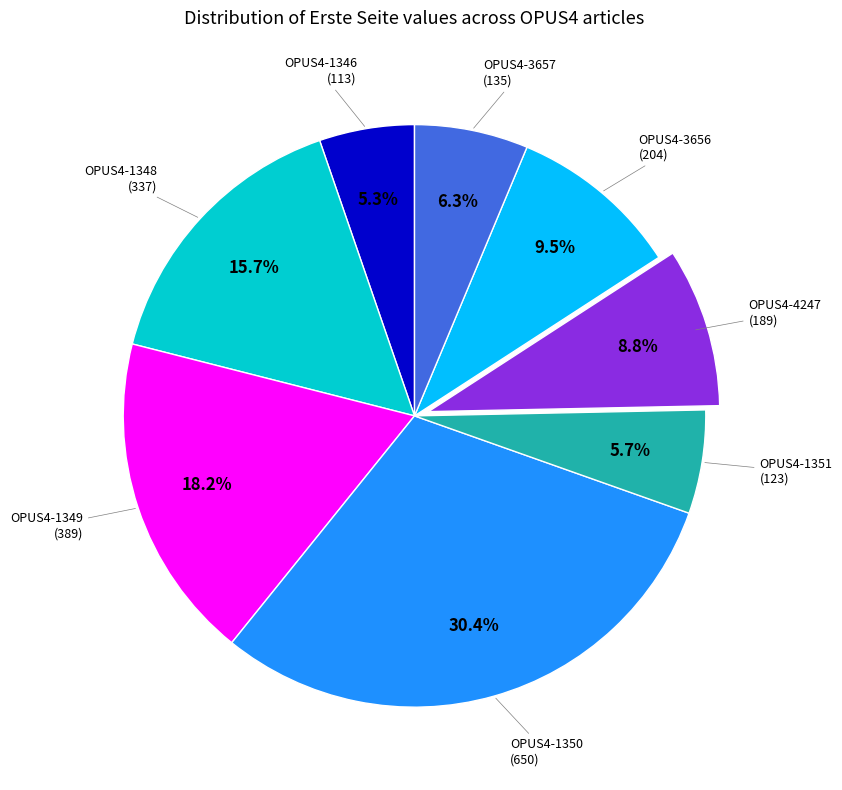

What percentage do OPUS4-1348 and OPUS4-1349 together represent?

33.9%